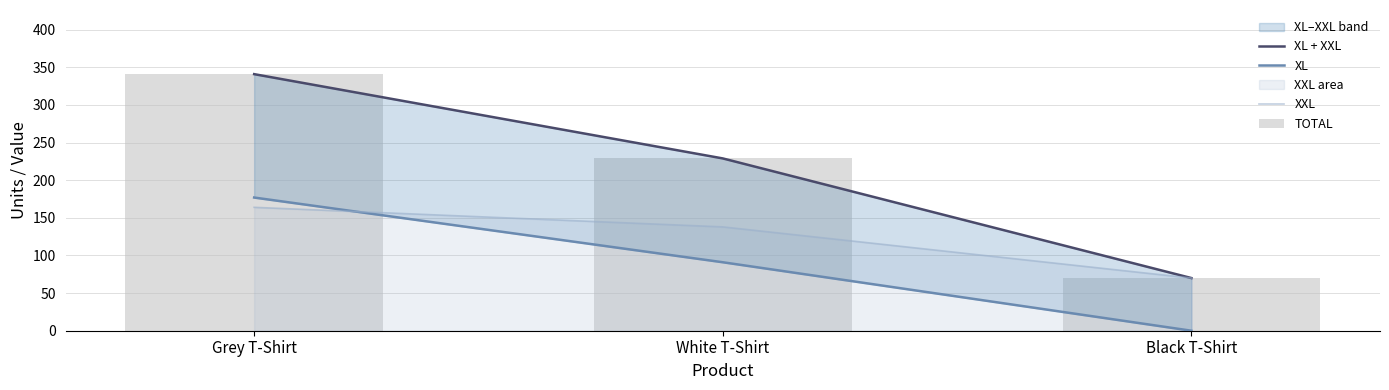

Which label corresponds to the smallest value in the chart?

Black T-Shirt